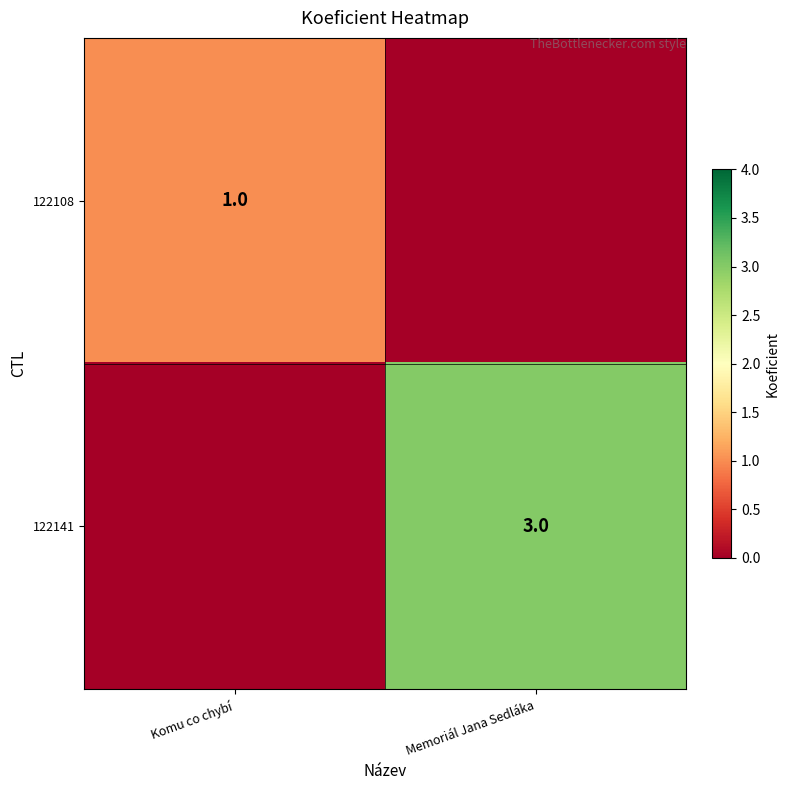

The 122141 series shows 4 at Memoriál Jana Sedláka. True or false?

False